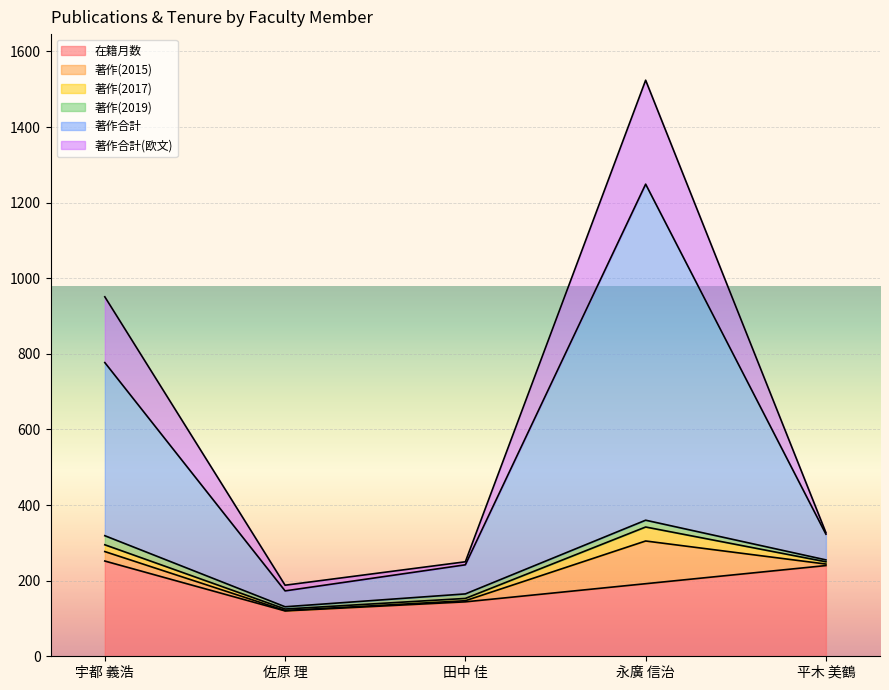

Is the value of 著作合計 at 佐原 理 greater than the value of 在籍月数 at 平木 美鶴?

No